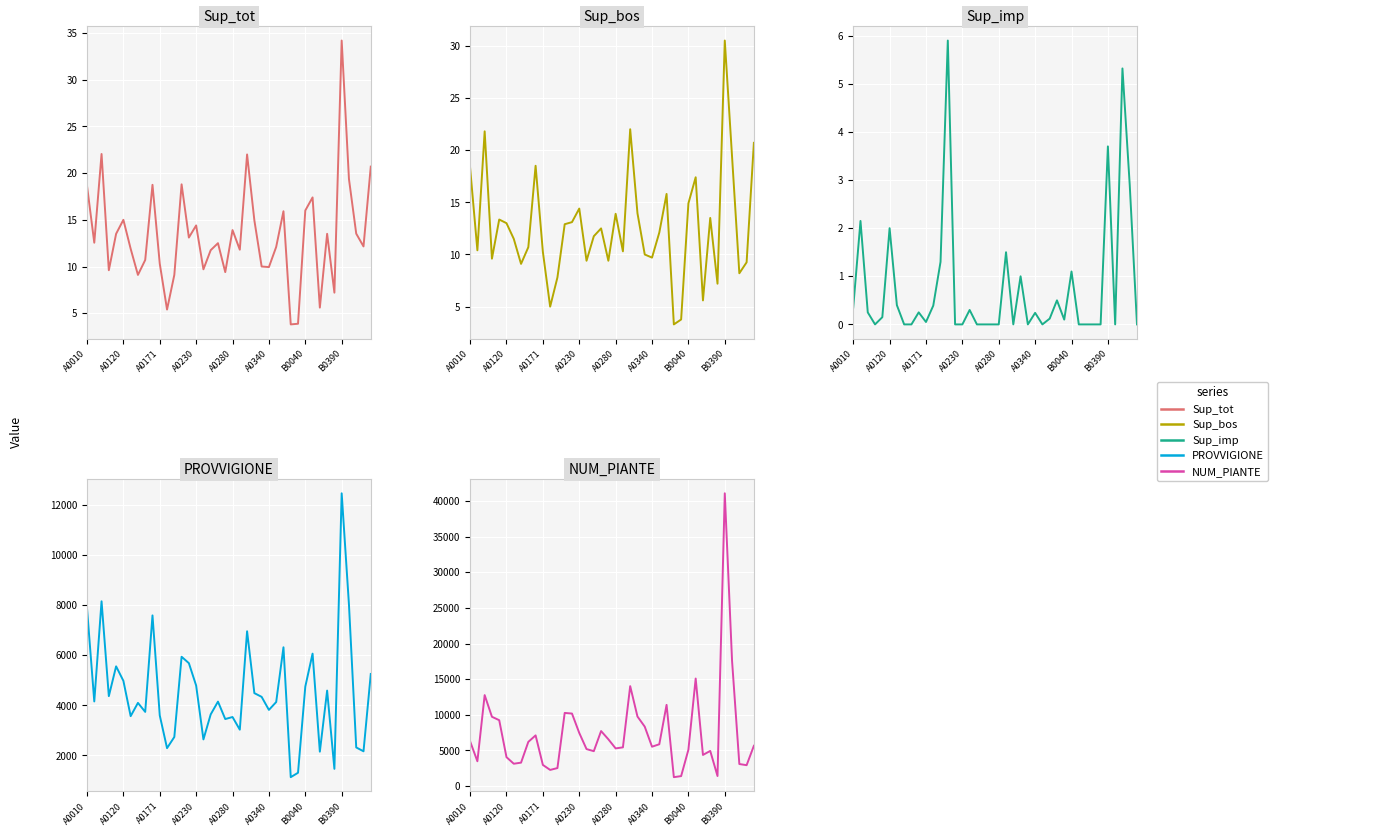

True or false: Sup_tot and Sup_bos intersect in this chart.

False